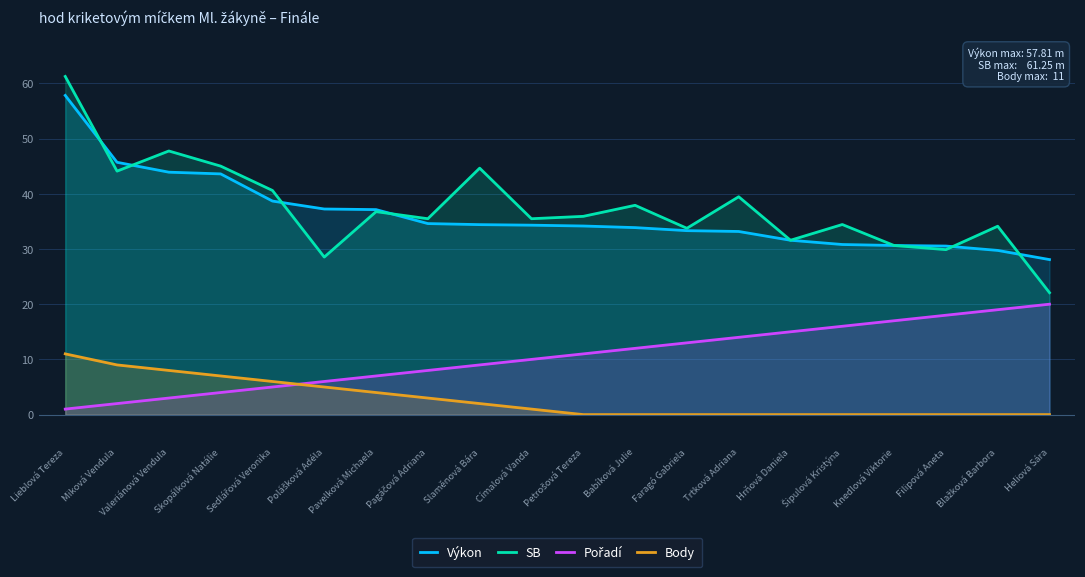

What is the minimum value for SB?

22.1